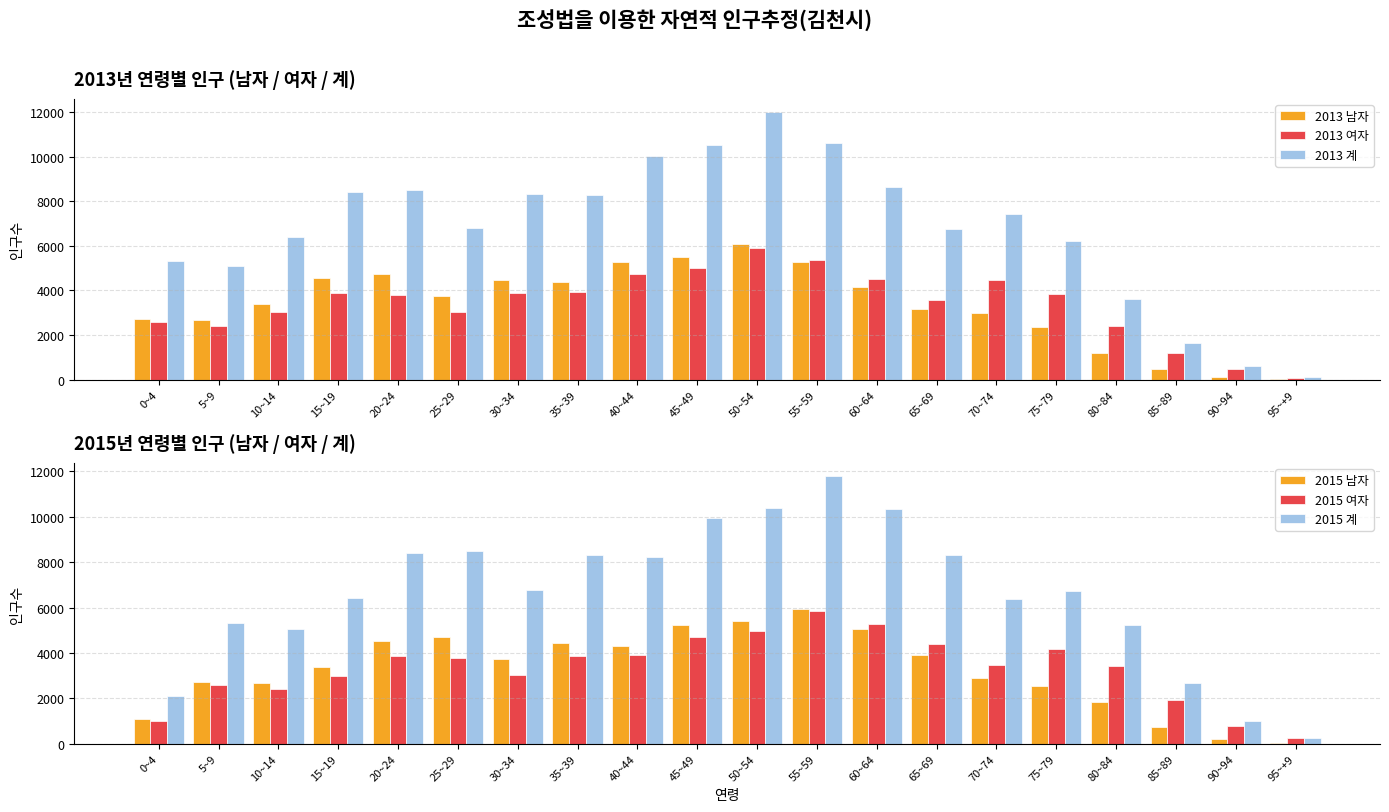

What is the minimum value for 2013 남자?

18